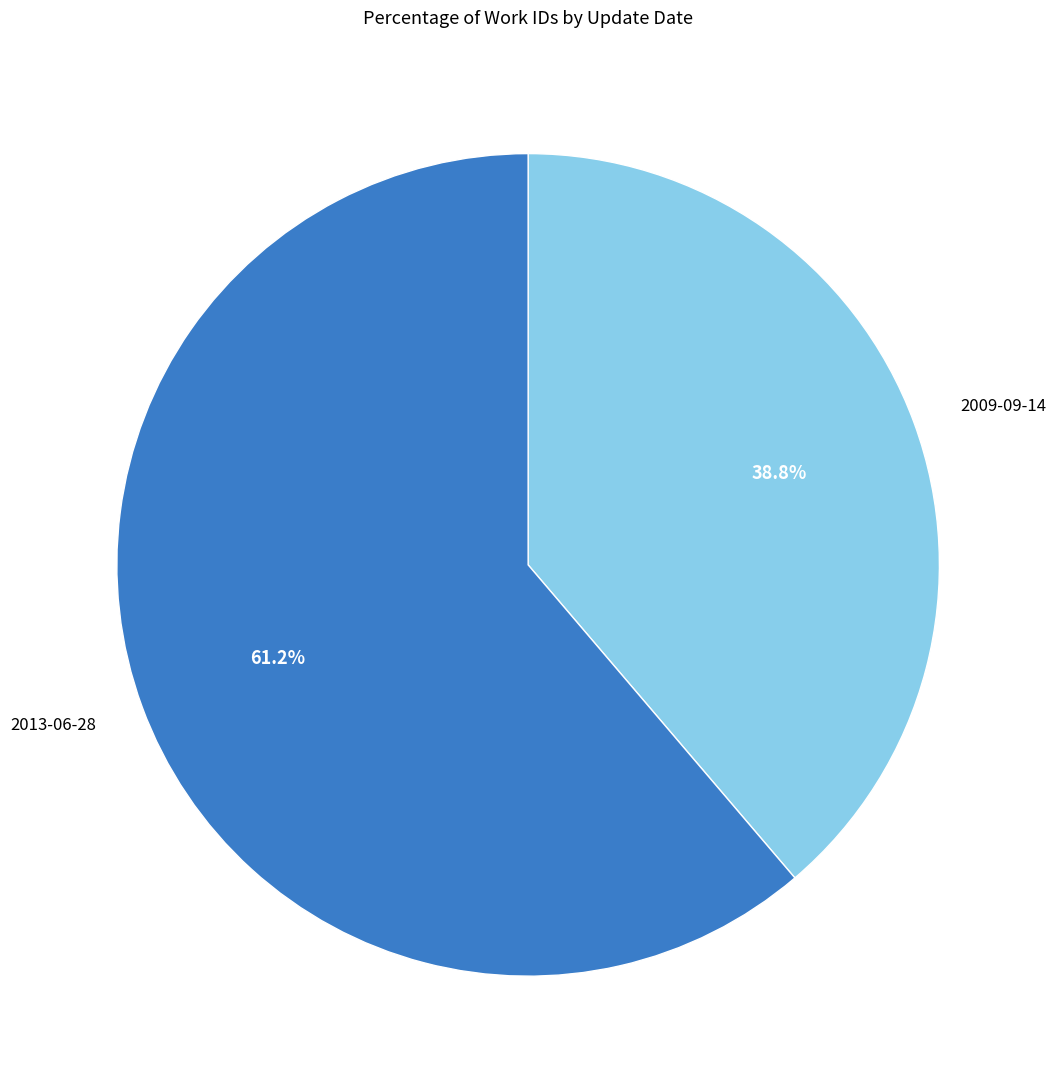

To the nearest percent, what is the combined percentage of 2009-09-14 and 2013-06-28?

100%